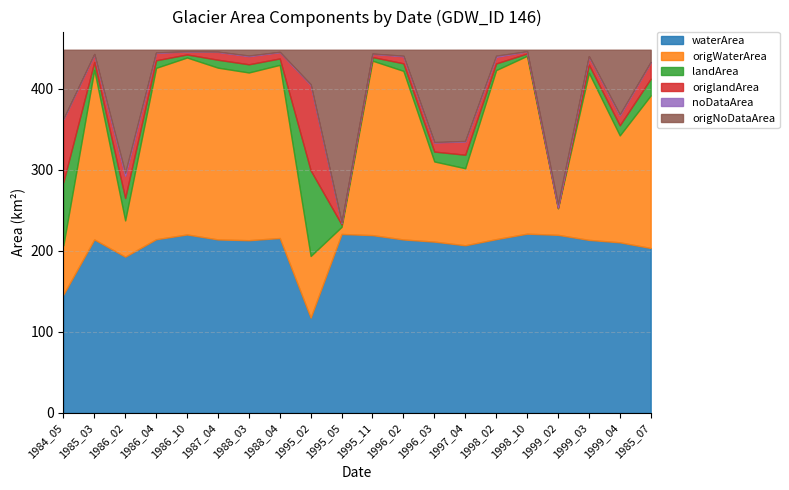

True or false: origWaterArea and landArea cross at least once.

True